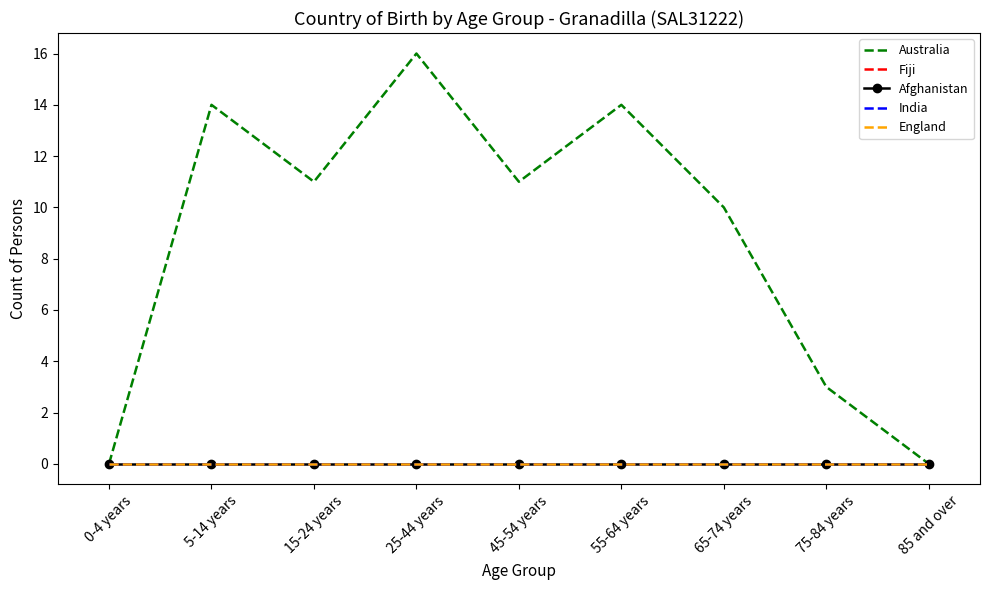

Is this an area chart (filled region under the line)?

No